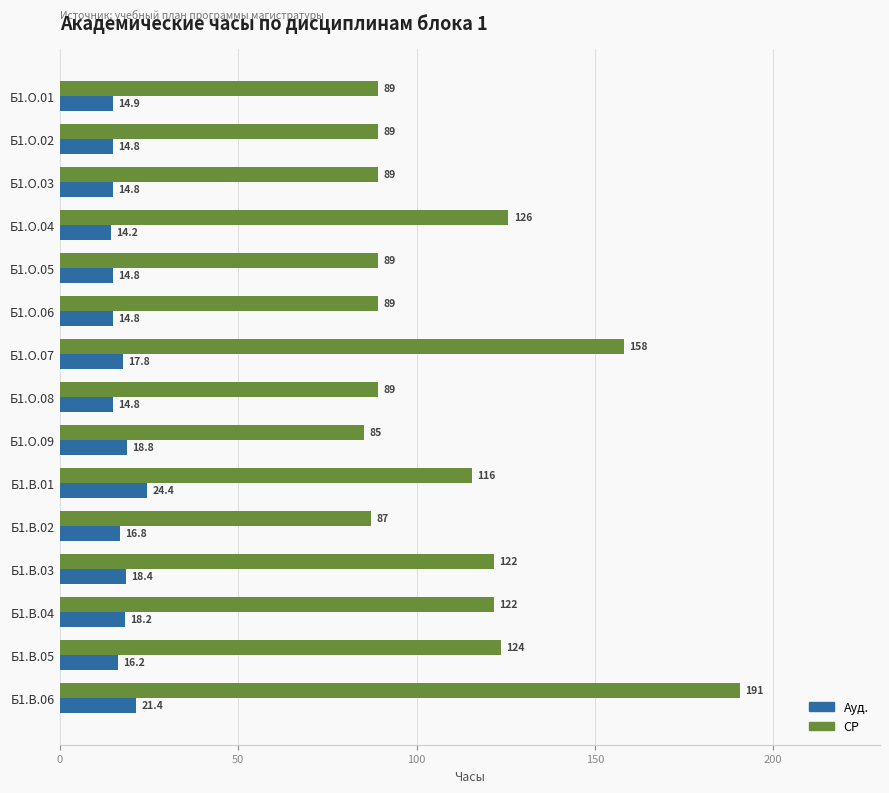

True or false: Ауд. has a value of 21.4 at Б1.В.06.

True